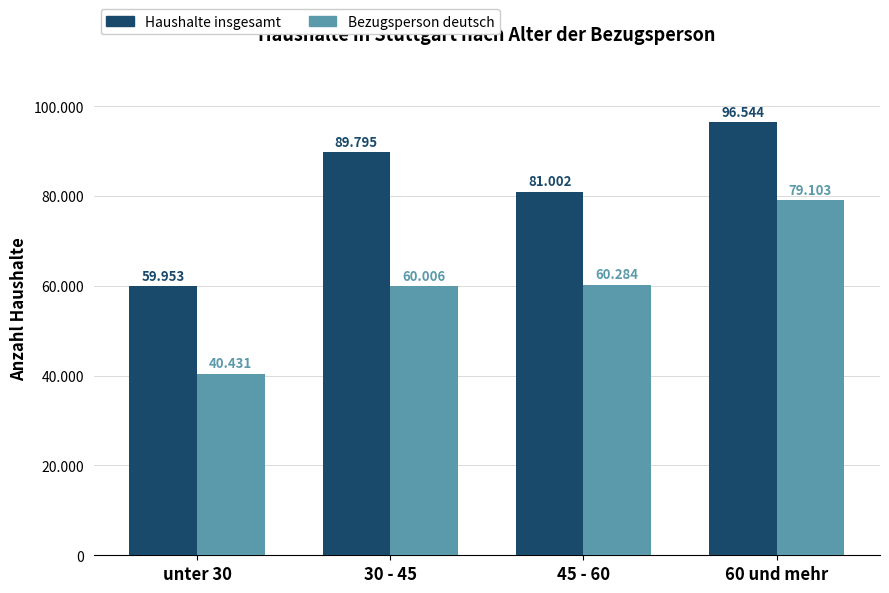

What are all the series names shown in the legend?

Haushalte insgesamt, Bezugsperson deutsch